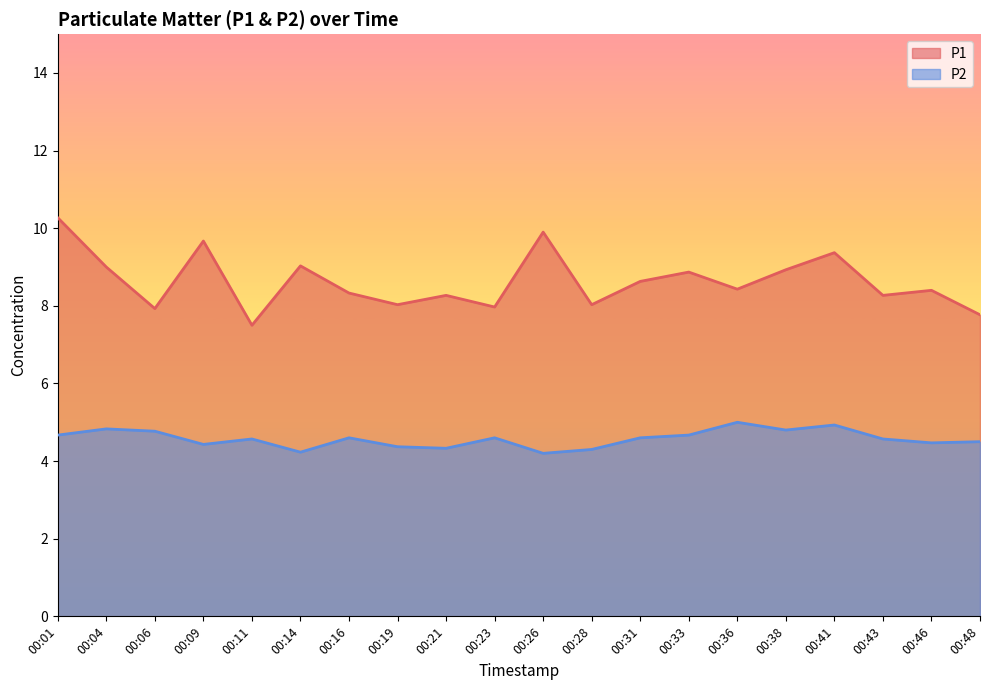

What is the value of the P1 point at the 7th from the left?

8.3